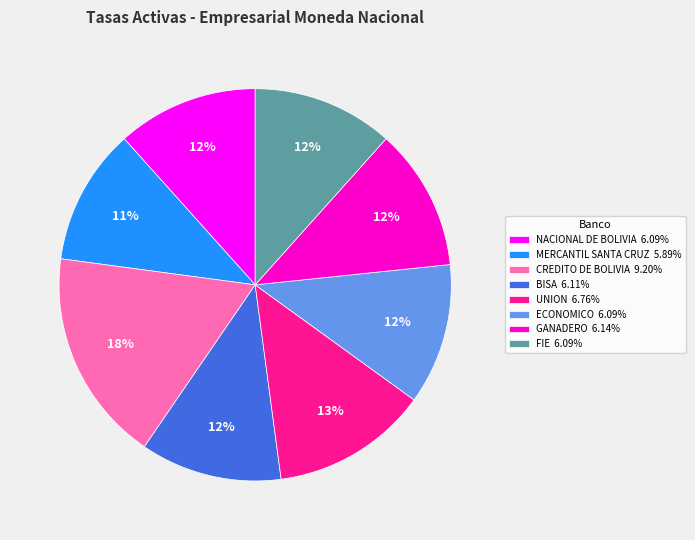

Count the number of slices in the pie.

8